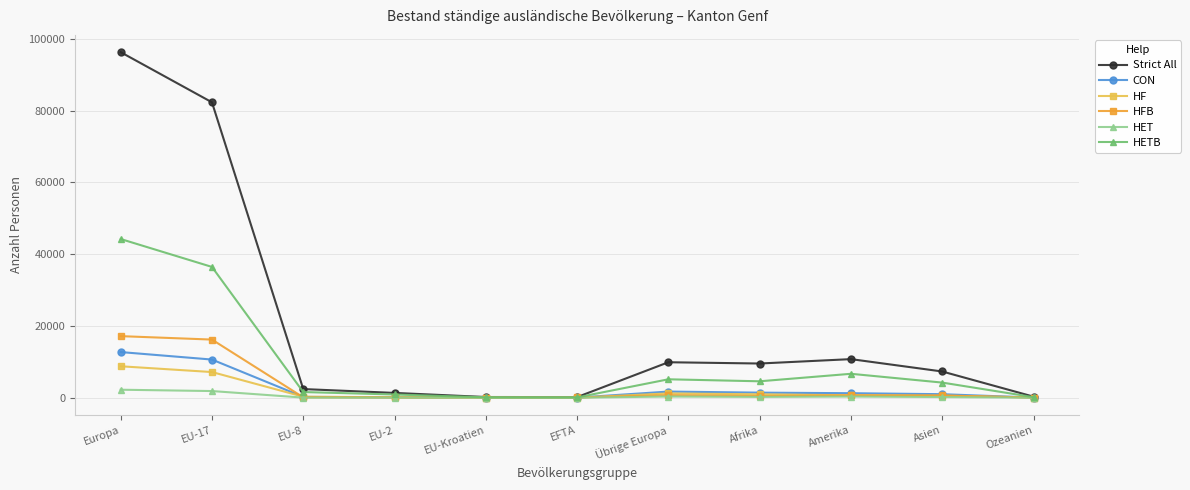

Which series has the largest range (max minus min)?

Strict All